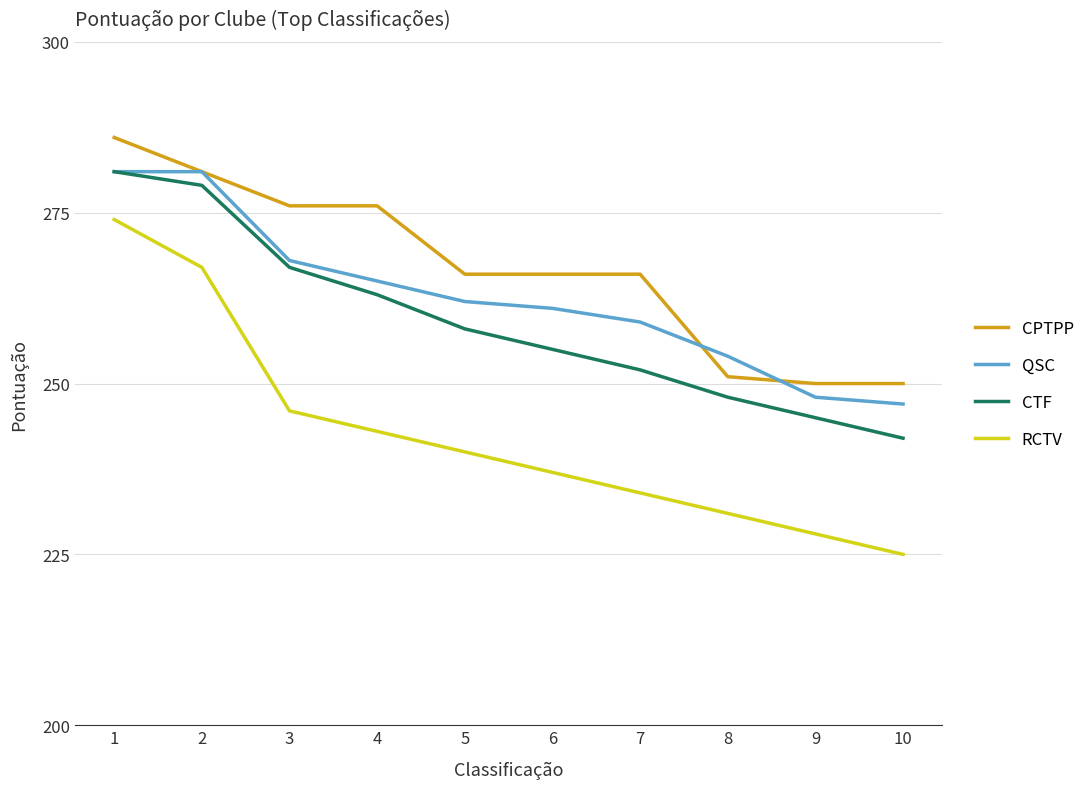

Read the QSC value at 10, to the nearest 10.

250